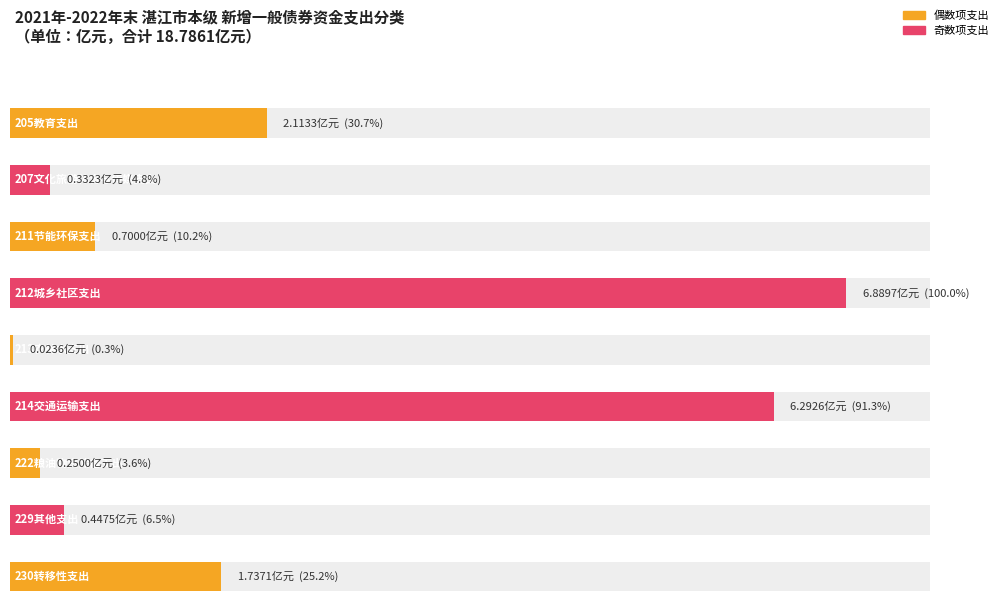

What is the sum of all values?

18.8